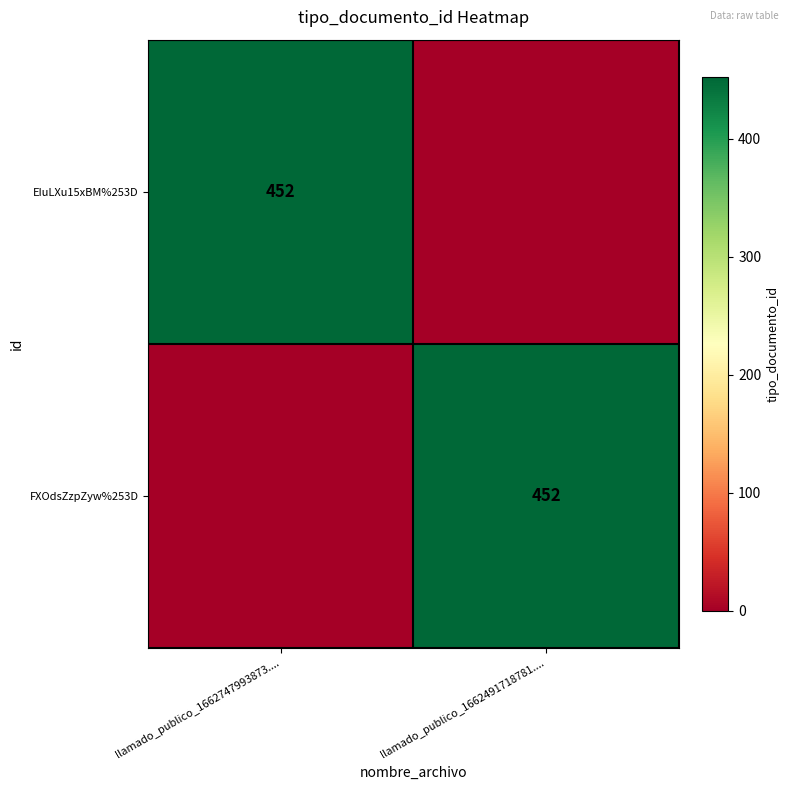

What is the spread (max minus min) of values at llamado_publico_1662491718781....?

452